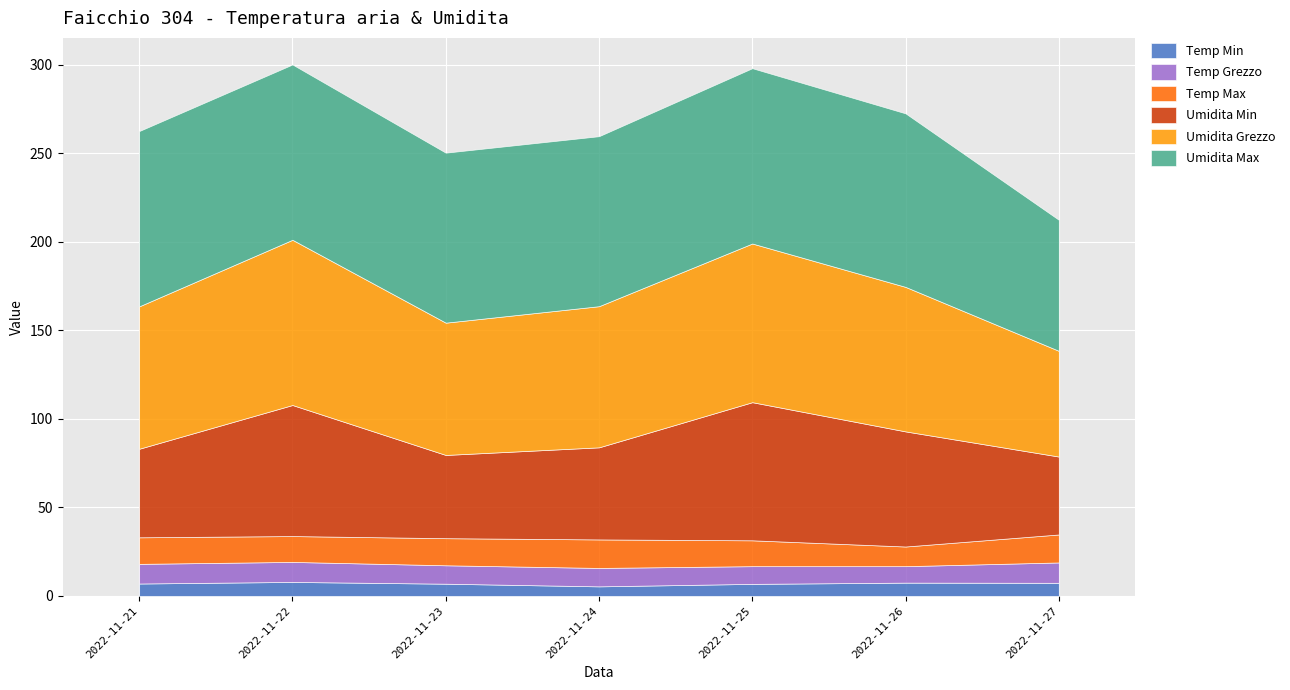

True or false: Temp Max and Temp Min intersect in this chart.

False